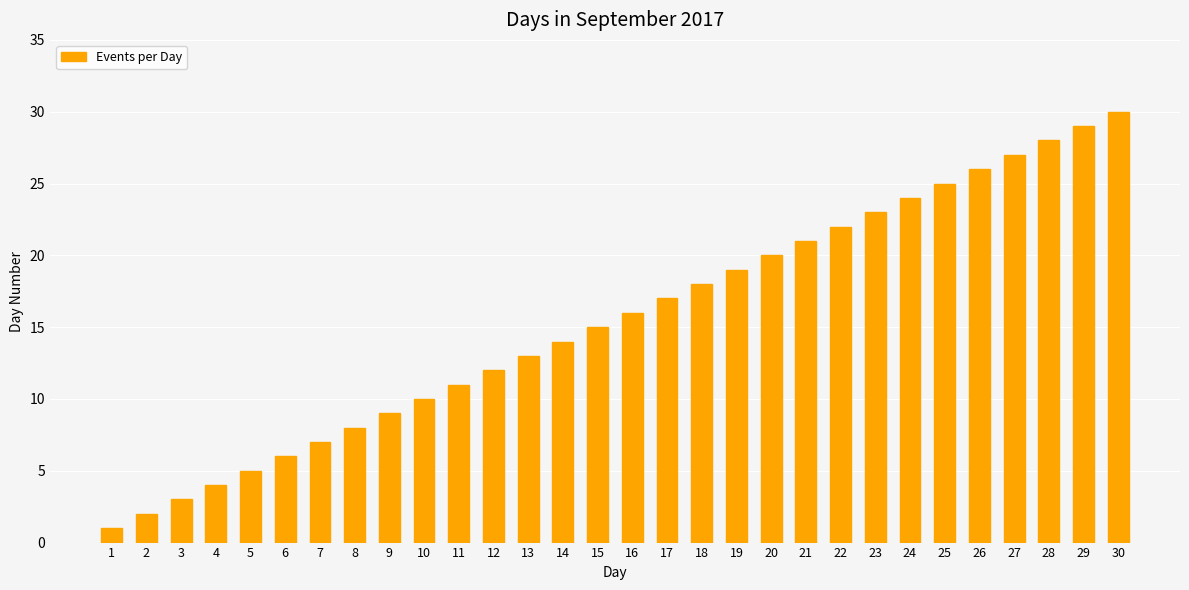

Rank the categories by value from lowest to highest.

1, 2, 3, 4, 5, 6, 7, 8, 9, 10, 11, 12, 13, 14, 15, 16, 17, 18, 19, 20, 21, 22, 23, 24, 25, 26, 27, 28, 29, 30